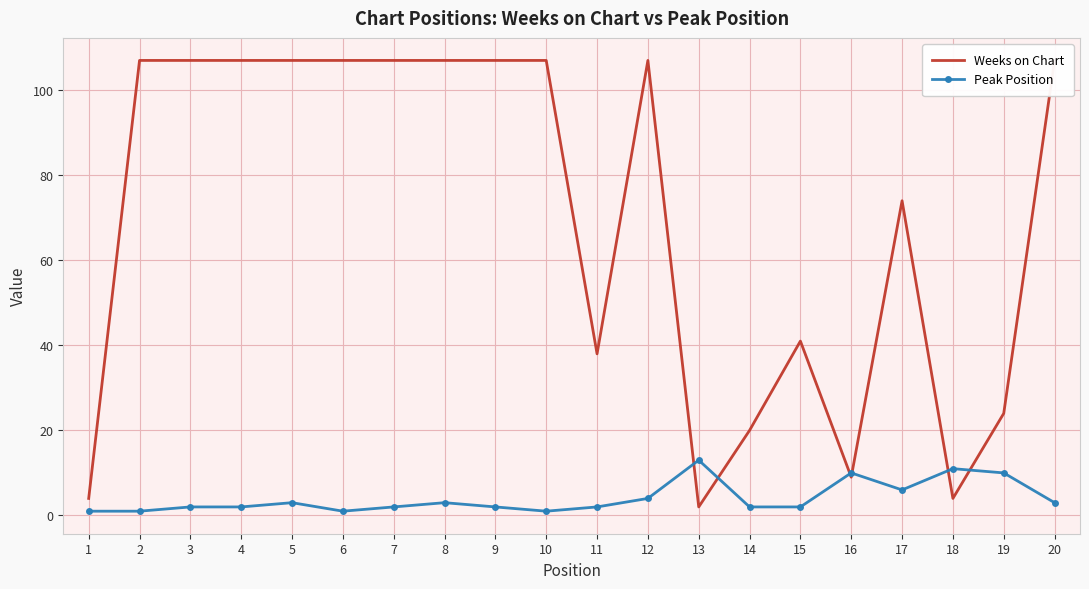

The Peak Position series shows 2 at 3. True or false?

True